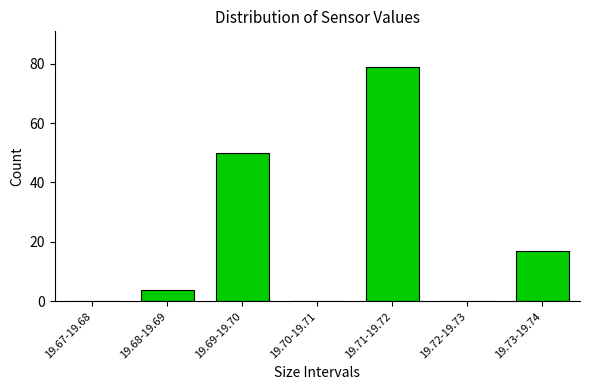

Reading right to left, list all the values displayed in this chart.

19.73-19.74=17	19.72-19.73=0	19.71-19.72=79	19.70-19.71=0	19.69-19.70=50	19.68-19.69=4	19.67-19.68=0